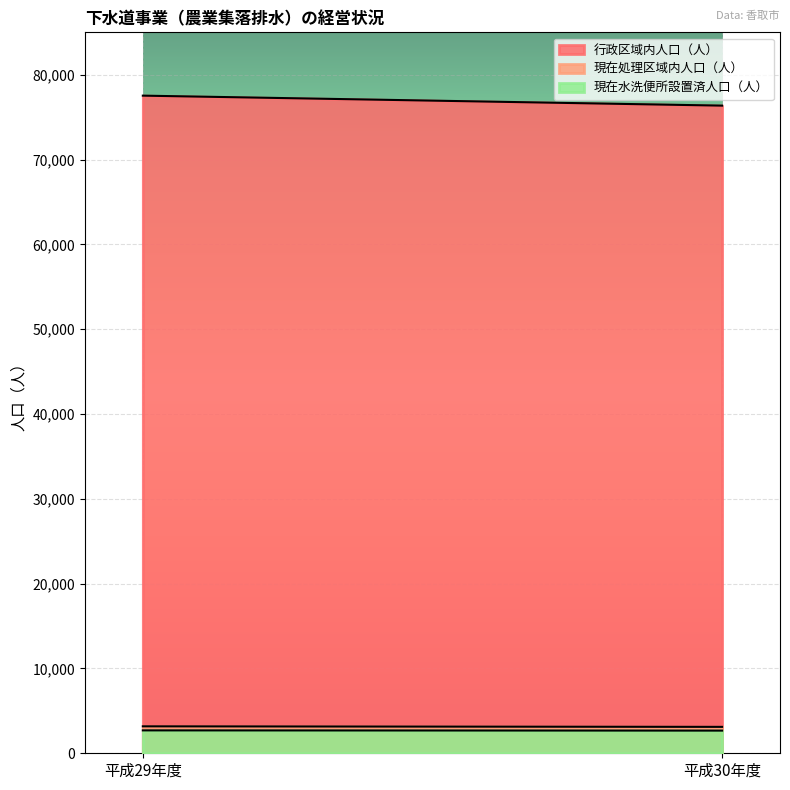

Which has a higher value, 平成30年度 or 平成29年度?

平成29年度